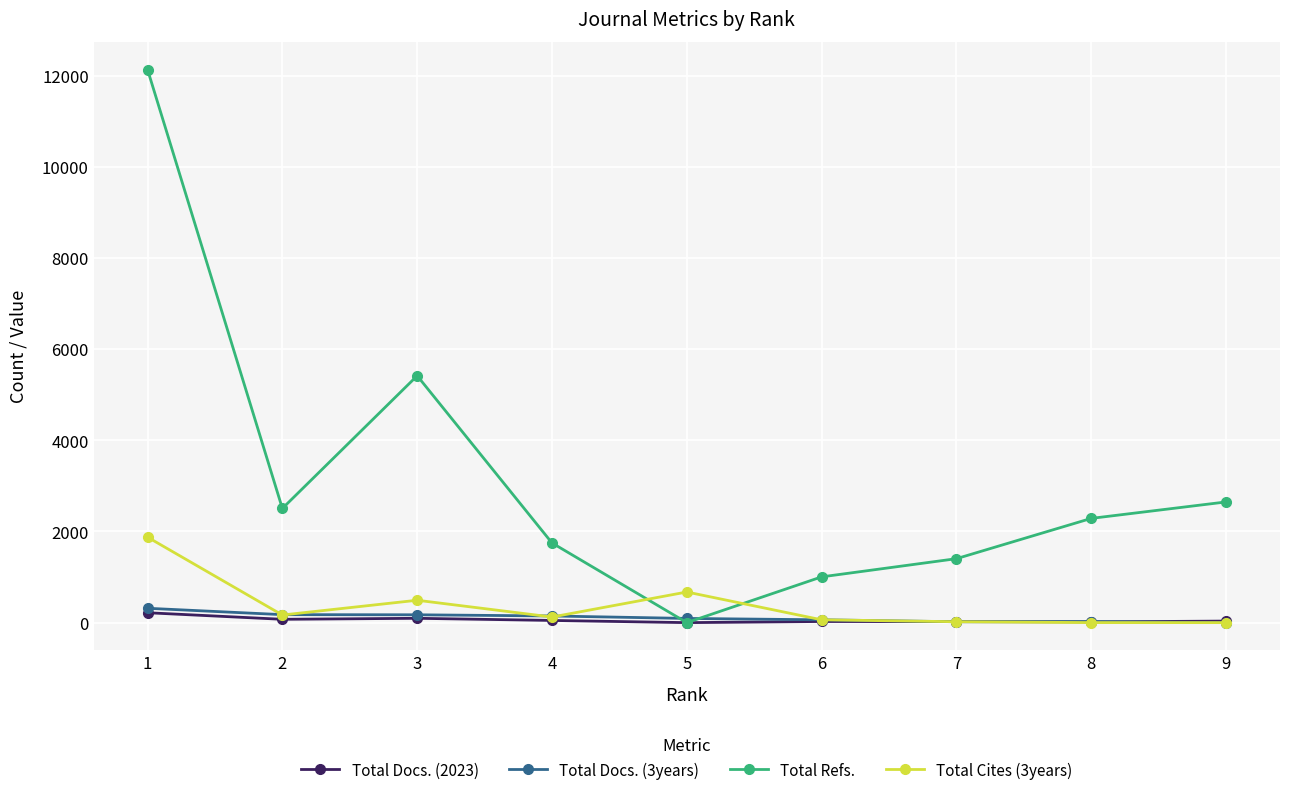

Does the chart have visible grid lines?

Yes